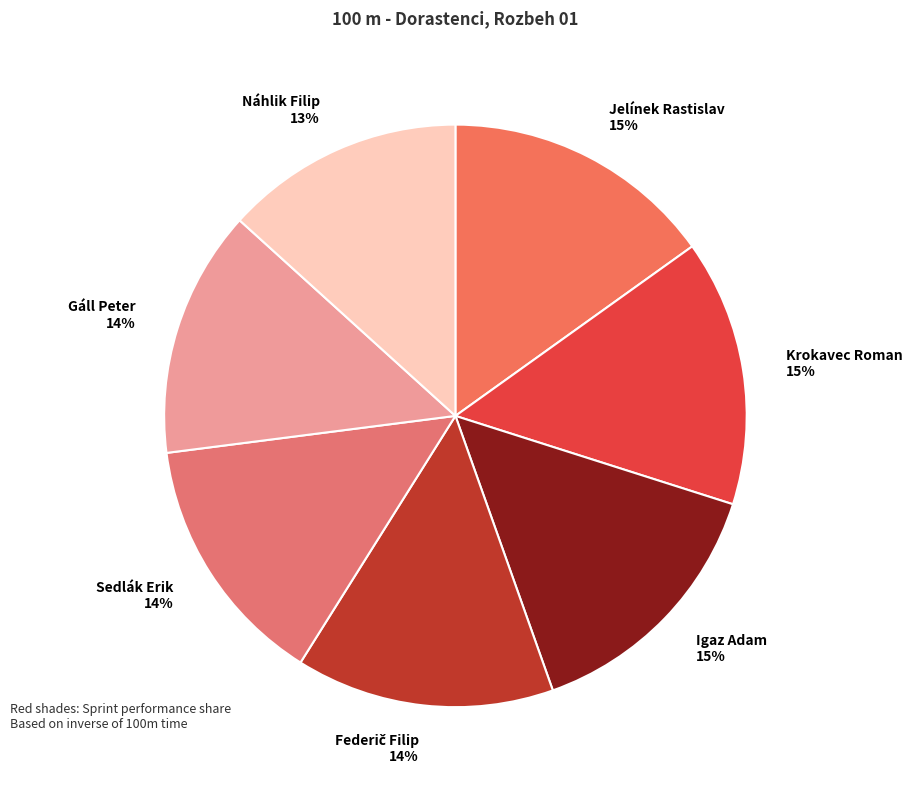

Count the number of slices in the pie.

7